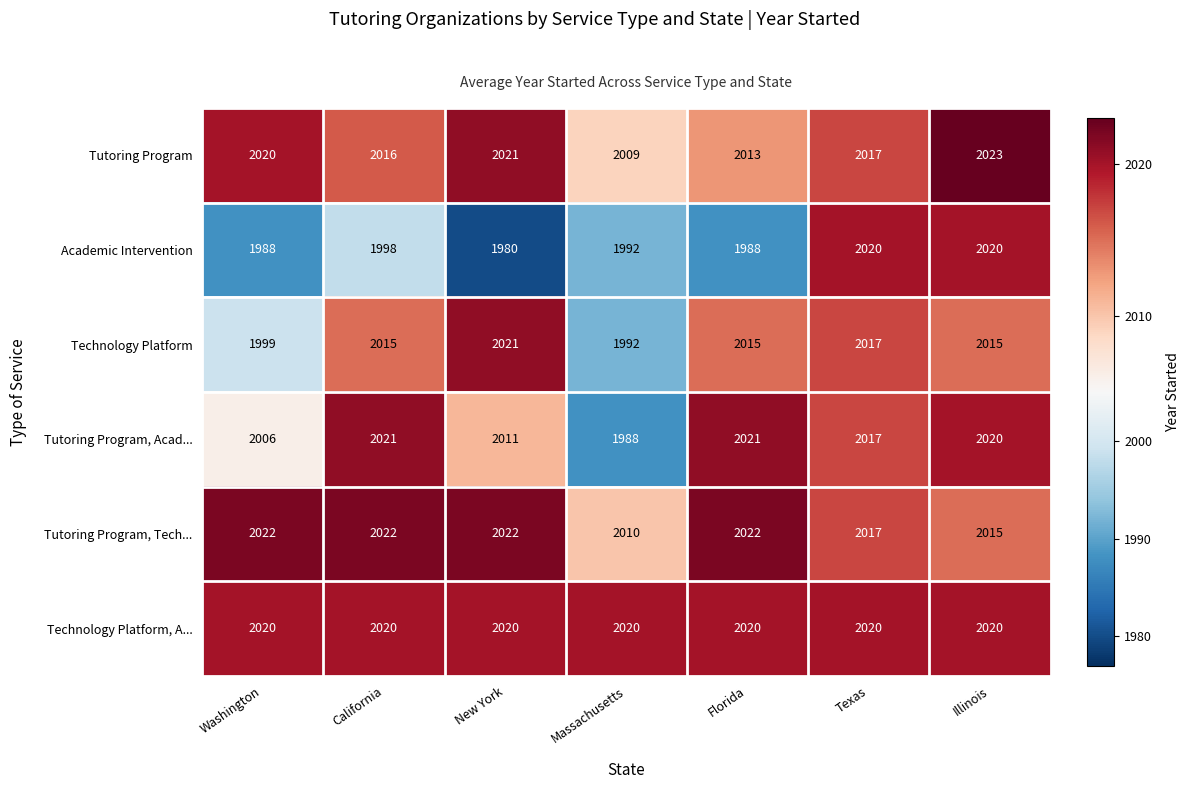

Count the number of categories in the chart.

7